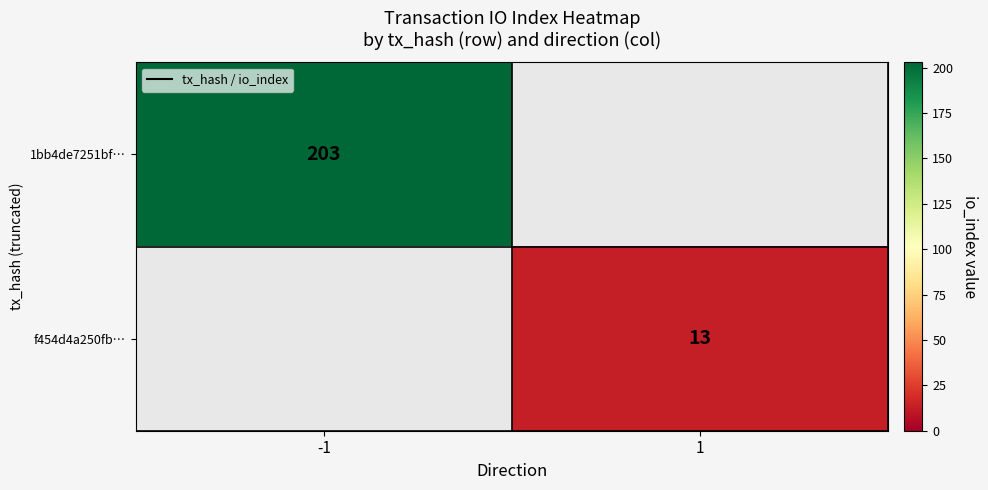

Is the value of f454d4a250fb… at 1 greater than the value of 1bb4de7251bf… at -1?

No